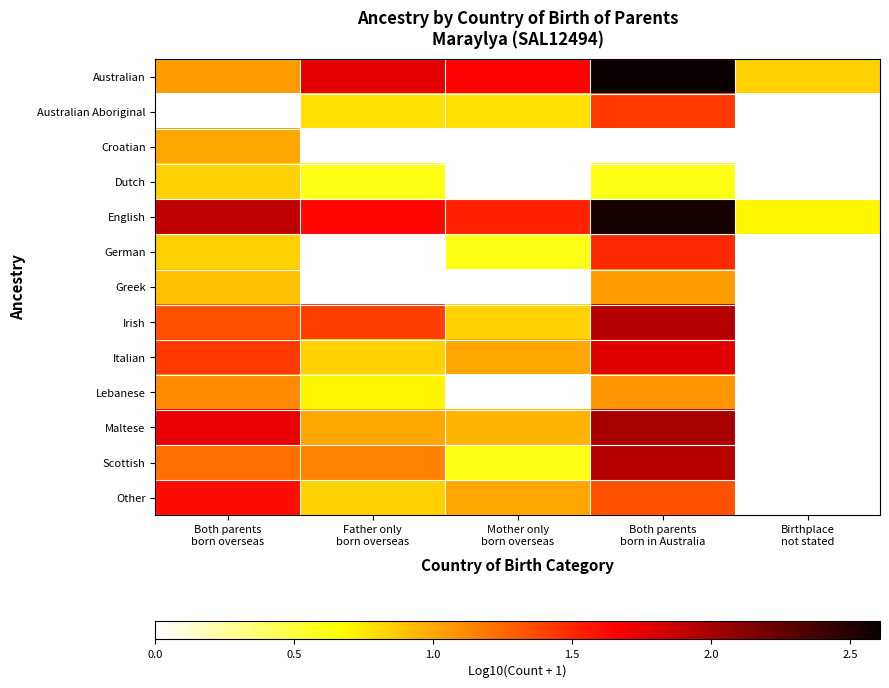

Reading left to right, extract all data points from this chart.

Australian: Both parents
born overseas=1.0	Father only
born overseas=1.8	Mother only
born overseas=1.6	Both parents
born in Australia=2.6	Birthplace
not stated=0.8
Australian Aboriginal: Both parents
born overseas=0.0	Father only
born overseas=0.8	Mother only
born overseas=0.8	Both parents
born in Australia=1.4	Birthplace
not stated=0.0
Croatian: Both parents
born overseas=1.0	Father only
born overseas=0.0	Mother only
born overseas=0.0	Both parents
born in Australia=0.0	Birthplace
not stated=0.0
Dutch: Both parents
born overseas=0.8	Father only
born overseas=0.6	Mother only
born overseas=0.0	Both parents
born in Australia=0.6	Birthplace
not stated=0.0
English: Both parents
born overseas=1.9	Father only
born overseas=1.6	Mother only
born overseas=1.5	Both parents
born in Australia=2.6	Birthplace
not stated=0.7
German: Both parents
born overseas=0.8	Father only
born overseas=0.0	Mother only
born overseas=0.6	Both parents
born in Australia=1.5	Birthplace
not stated=0.0
Greek: Both parents
born overseas=0.9	Father only
born overseas=0.0	Mother only
born overseas=0.0	Both parents
born in Australia=1.0	Birthplace
not stated=0.0
Irish: Both parents
born overseas=1.3	Father only
born overseas=1.4	Mother only
born overseas=0.8	Both parents
born in Australia=1.9	Birthplace
not stated=0.0
Italian: Both parents
born overseas=1.4	Father only
born overseas=0.8	Mother only
born overseas=1.0	Both parents
born in Australia=1.8	Birthplace
not stated=0.0
Lebanese: Both parents
born overseas=1.1	Father only
born overseas=0.7	Mother only
born overseas=0.0	Both parents
born in Australia=1.1	Birthplace
not stated=0.0
Maltese: Both parents
born overseas=1.7	Father only
born overseas=1.0	Mother only
born overseas=1.0	Both parents
born in Australia=2.0	Birthplace
not stated=0.0
Scottish: Both parents
born overseas=1.2	Father only
born overseas=1.1	Mother only
born overseas=0.6	Both parents
born in Australia=1.9	Birthplace
not stated=0.0
Other: Both parents
born overseas=1.6	Father only
born overseas=0.8	Mother only
born overseas=1.0	Both parents
born in Australia=1.3	Birthplace
not stated=0.0